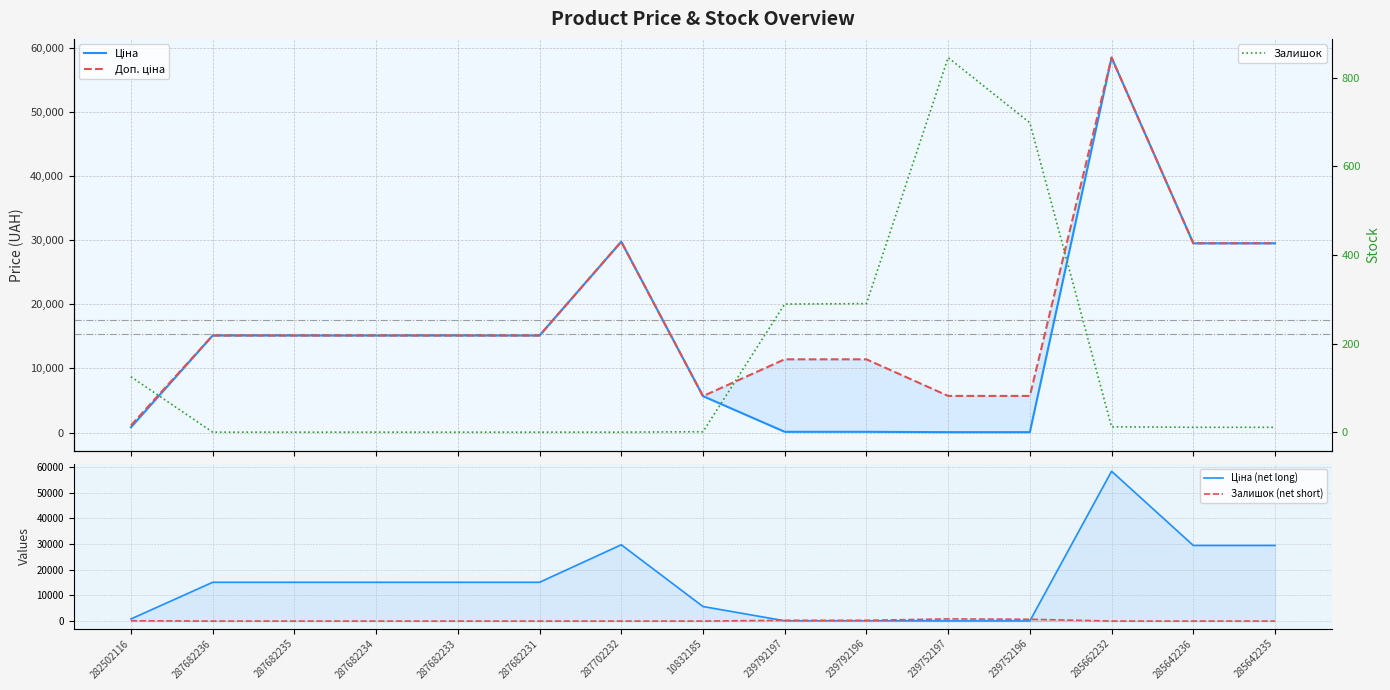

What is the label of the 9th point from the left?

239792197